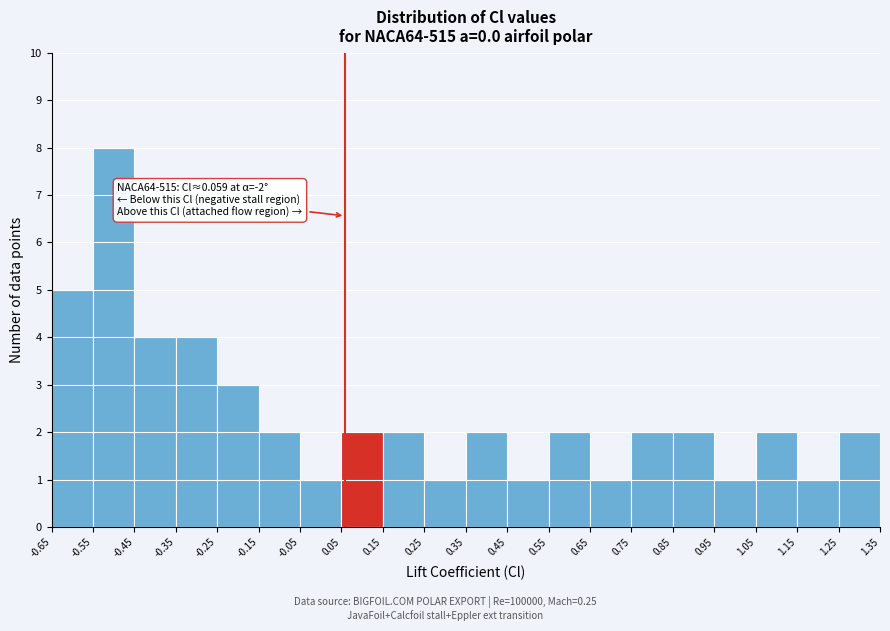

Over which range of the x-axis is the bar tallest?

-0.55 to -0.45